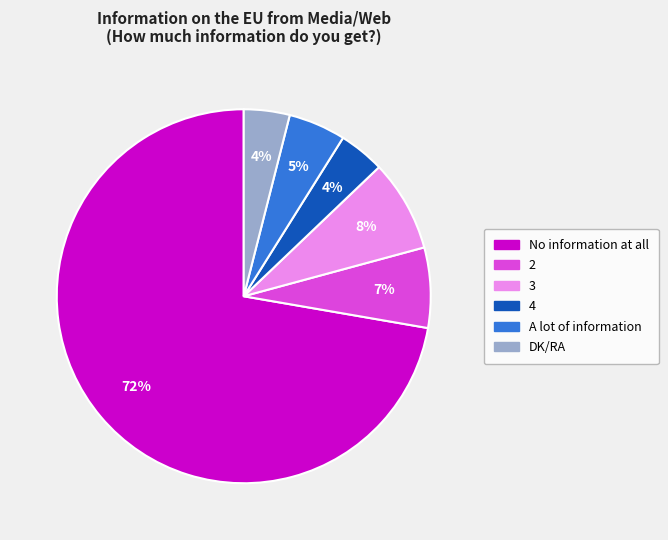

How many segments does this pie chart have?

6